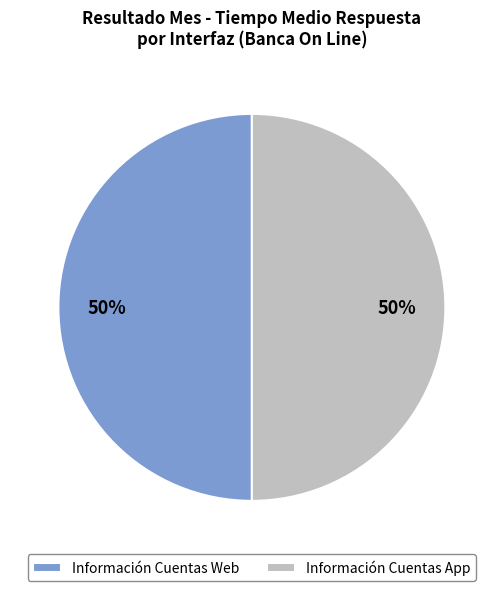

Approximately how many times larger is the value at Información Cuentas App compared to Información Cuentas Web?

1.0